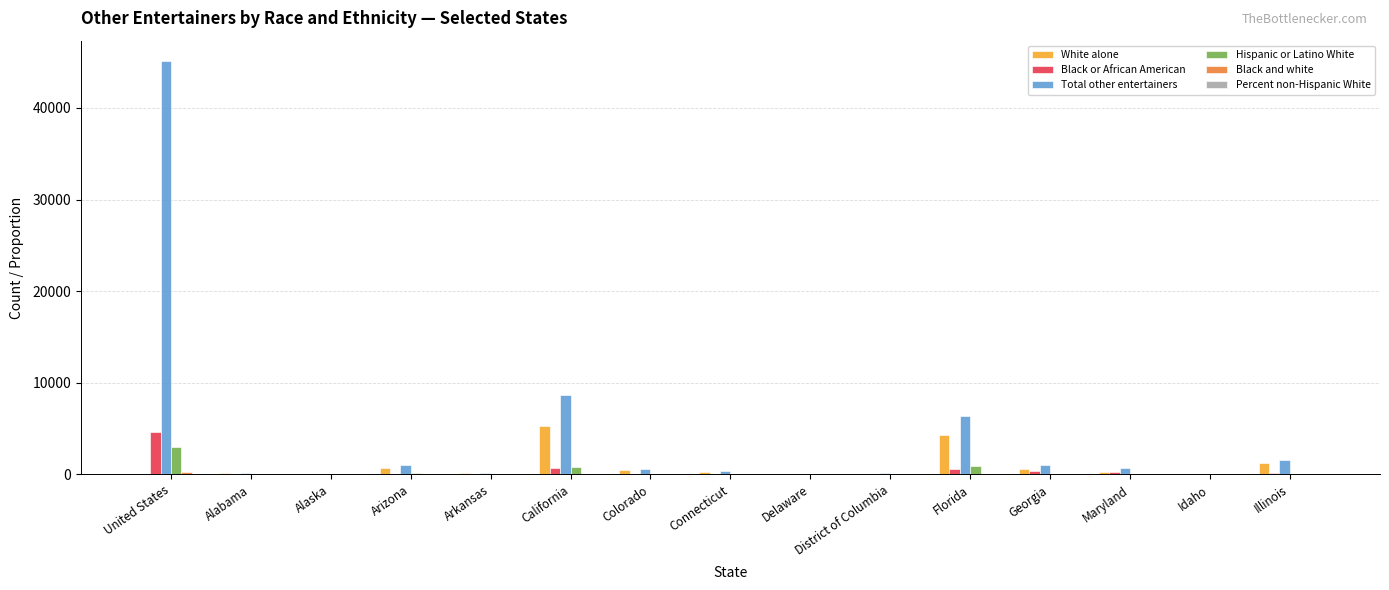

Is it true that Hispanic or Latino White equals 0.0 at Delaware?

True